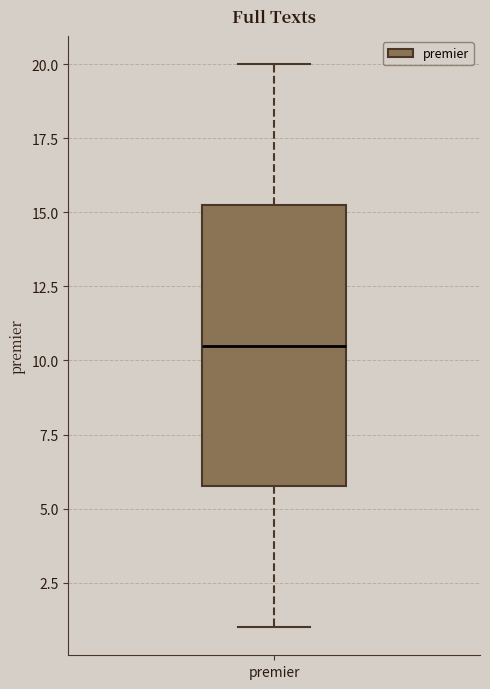

Transcribe this box plot: give where the median line is, the range the box spans, and where the two whiskers end, as read against the y-axis. The values are not printed on the chart, so give them approximately, as read against the axis.

median 10.5, box 6.0 to 15.5, whiskers 1.0 to 20.0